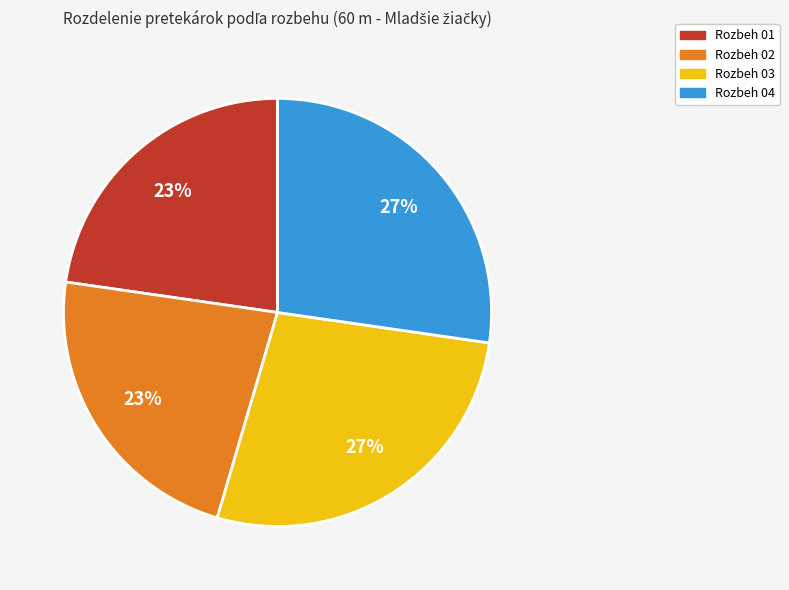

Is it true that Rozbeh 01 is 23% of the pie?

True